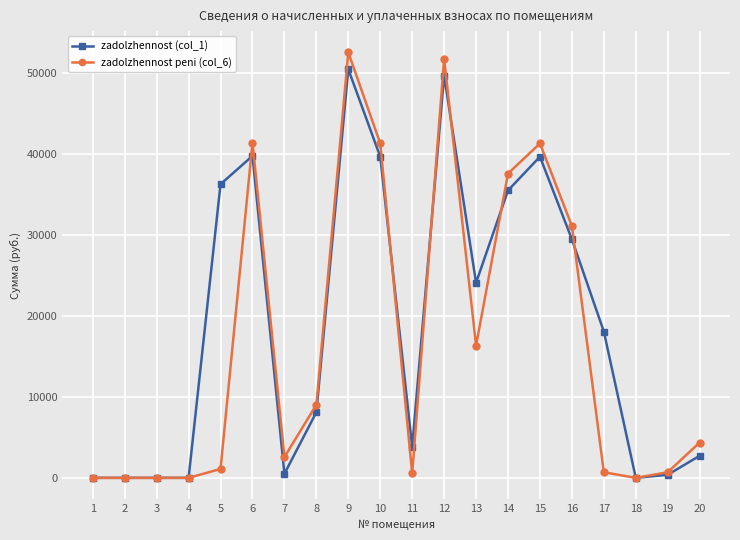

Which category has the highest value across all series?

9